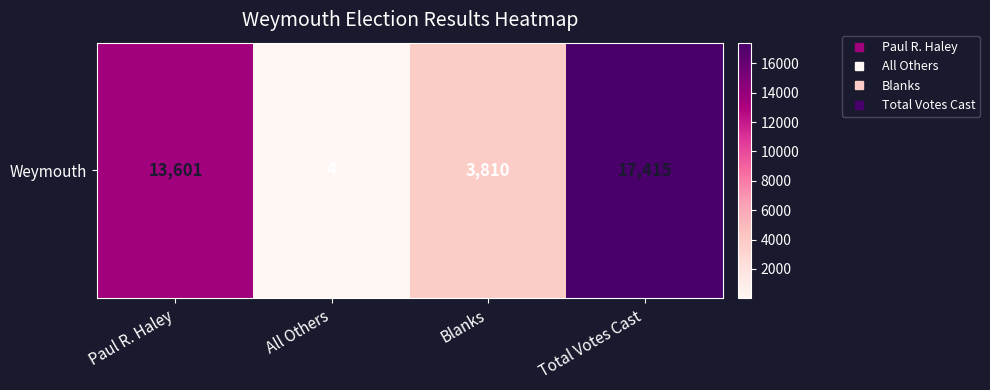

Which has a higher value, Blanks or All Others?

Blanks